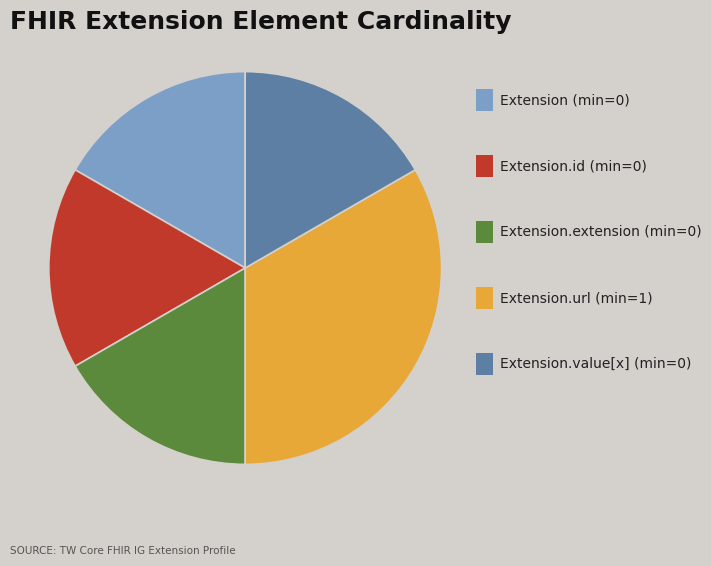

Is there a majority slice in this chart?

No